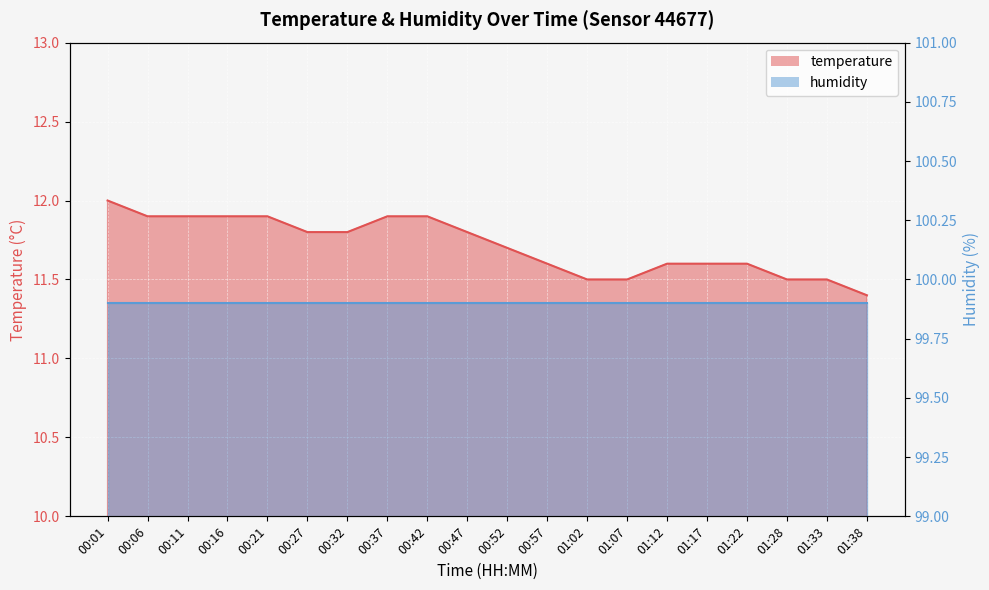

At which category does the chart reach its minimum across all series?

01:38